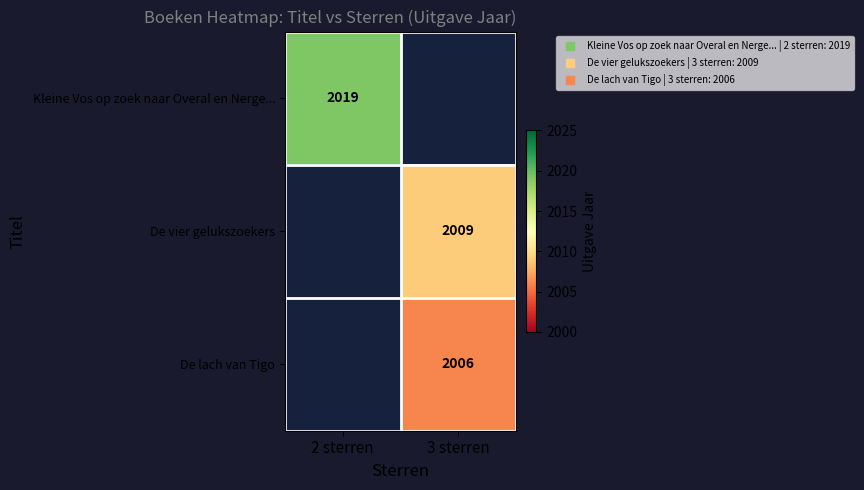

What is the average value of the De vier gelukszoekers series?

1004